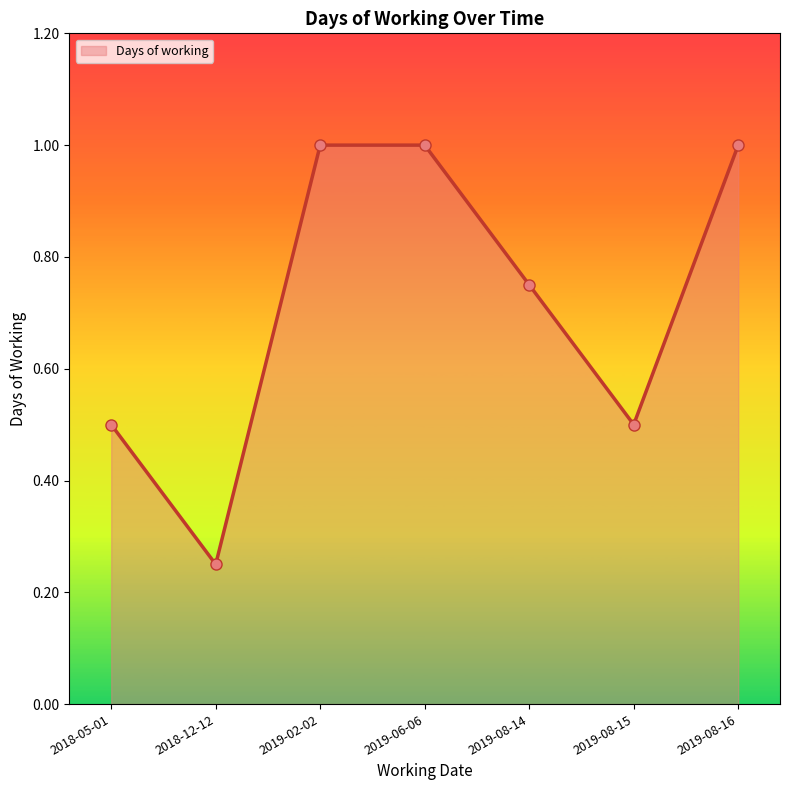

What is the greatest value displayed?

1.0